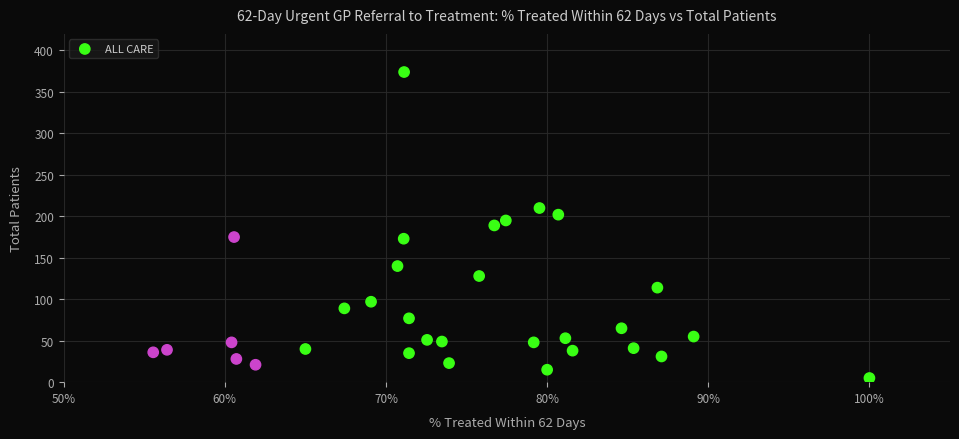

What is the range of Y values (max minus min)?

369